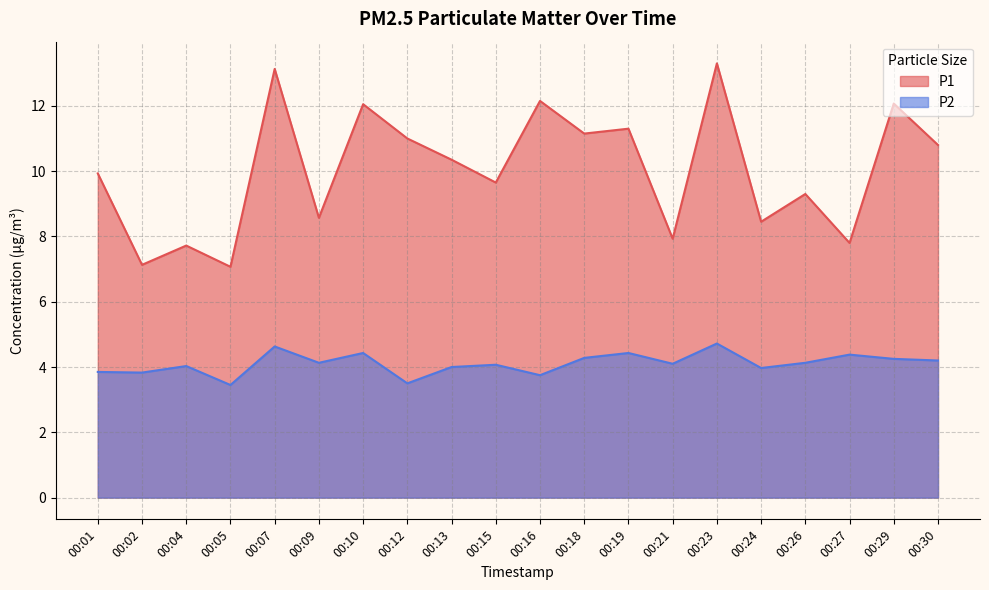

At how many categories does at least one series exceed 7?

20